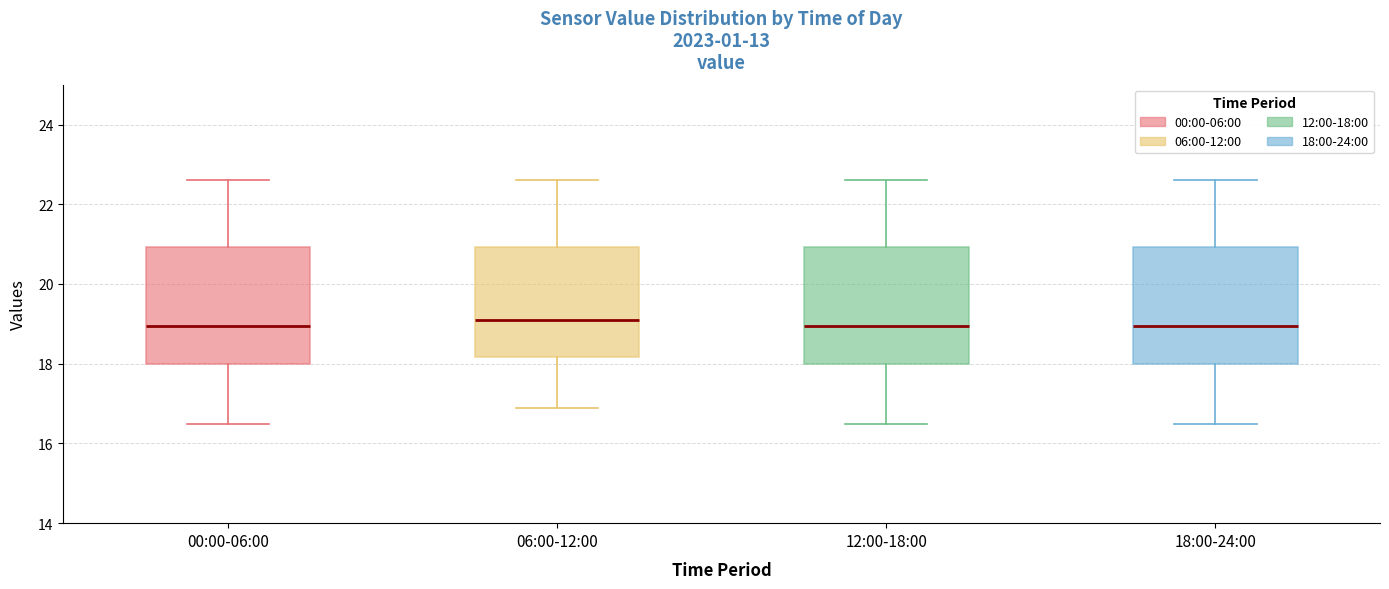

Where is the upper edge of the box for 06:00-12:00 on the y-axis? The values are not printed on the chart, so give them approximately, as read against the axis.

21.0